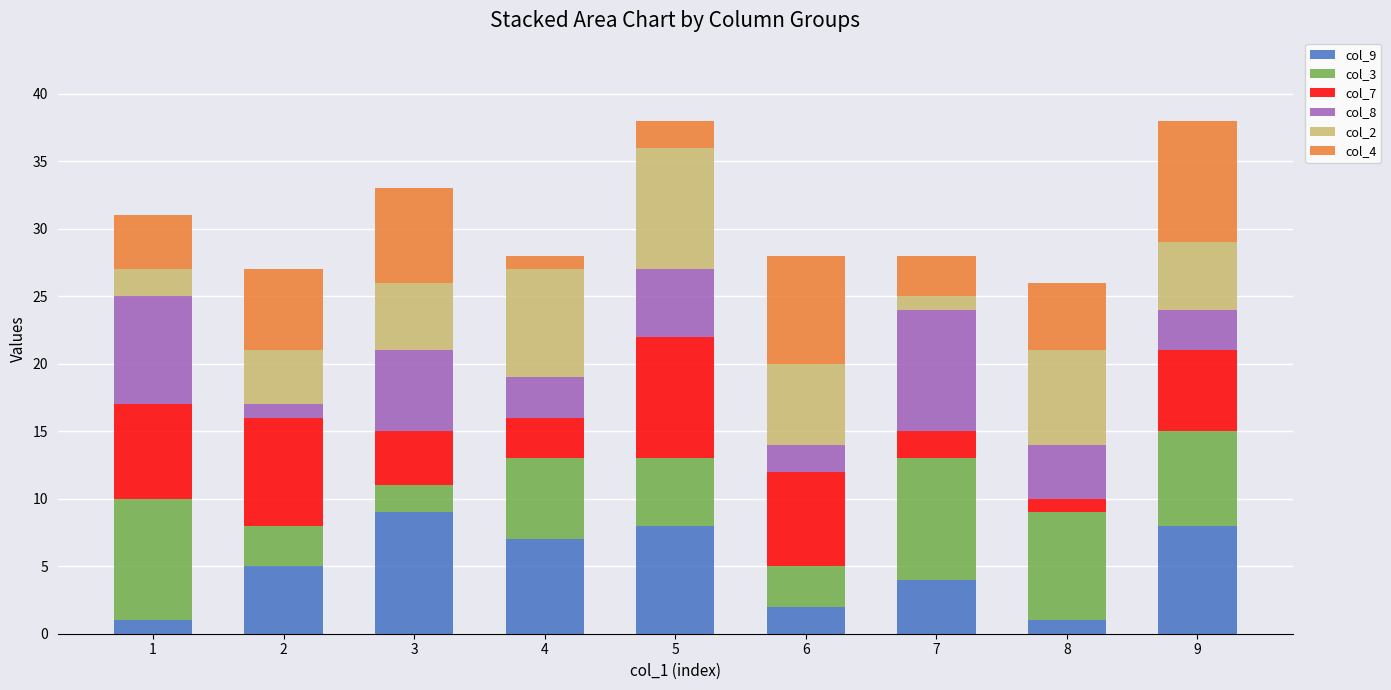

Does the chart contain any negative values?

No